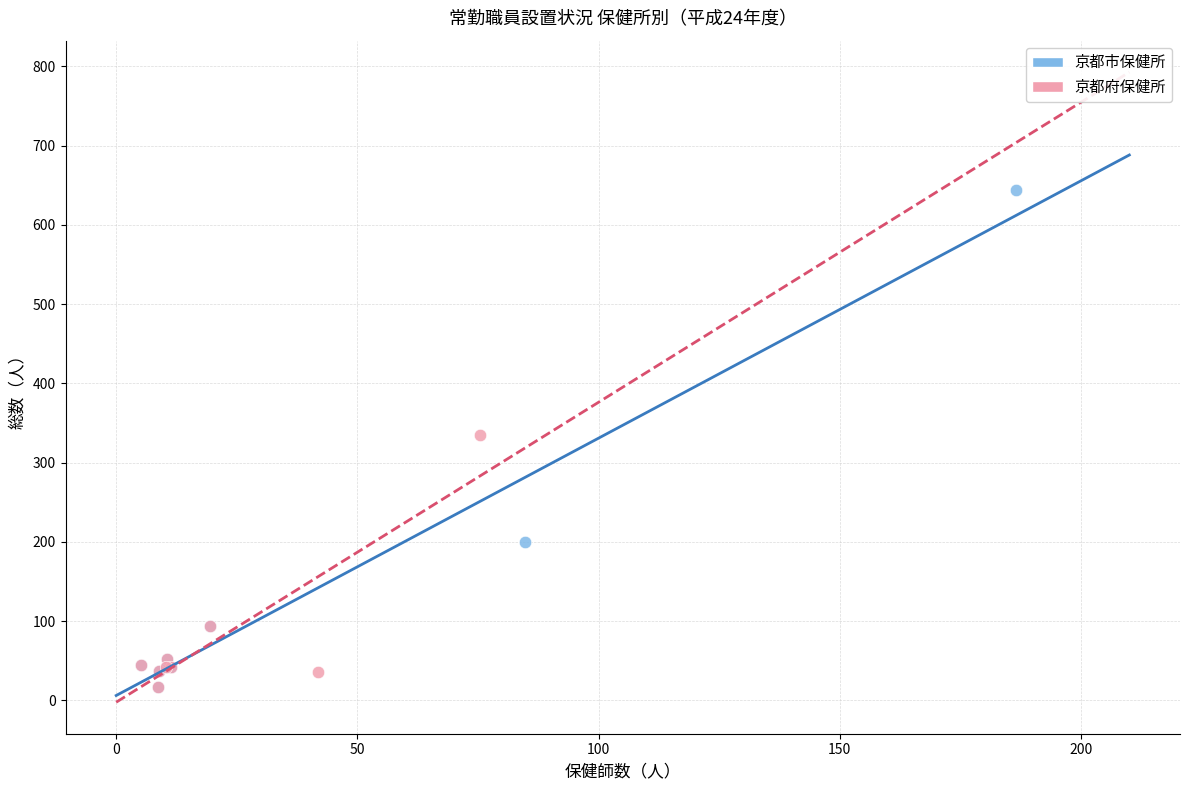

Which series has the largest Y range (max minus min)?

京都市保健所